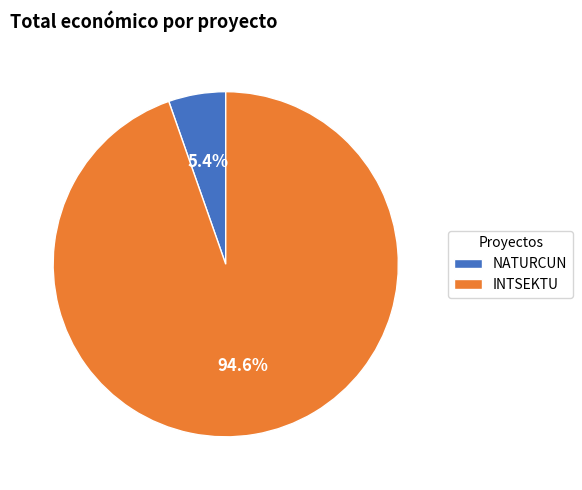

True or false: INTSEKTU accounts for 87% of the total.

False